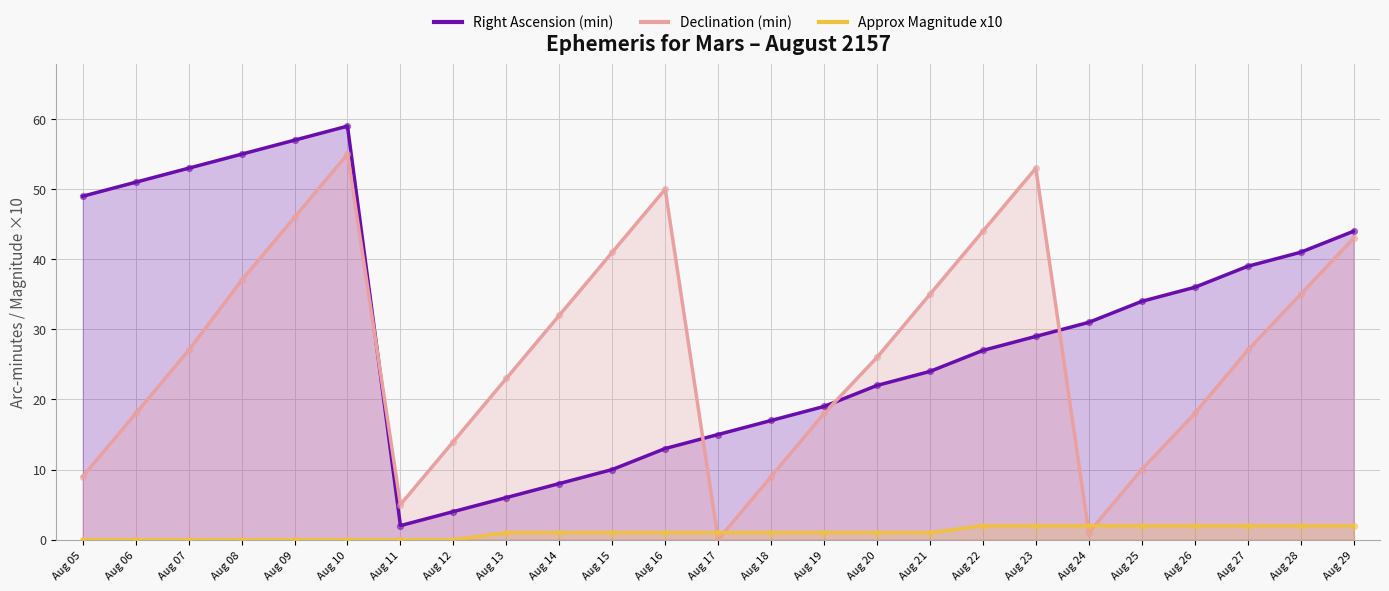

Which series reaches the minimum Y coordinate?

Declination (min)